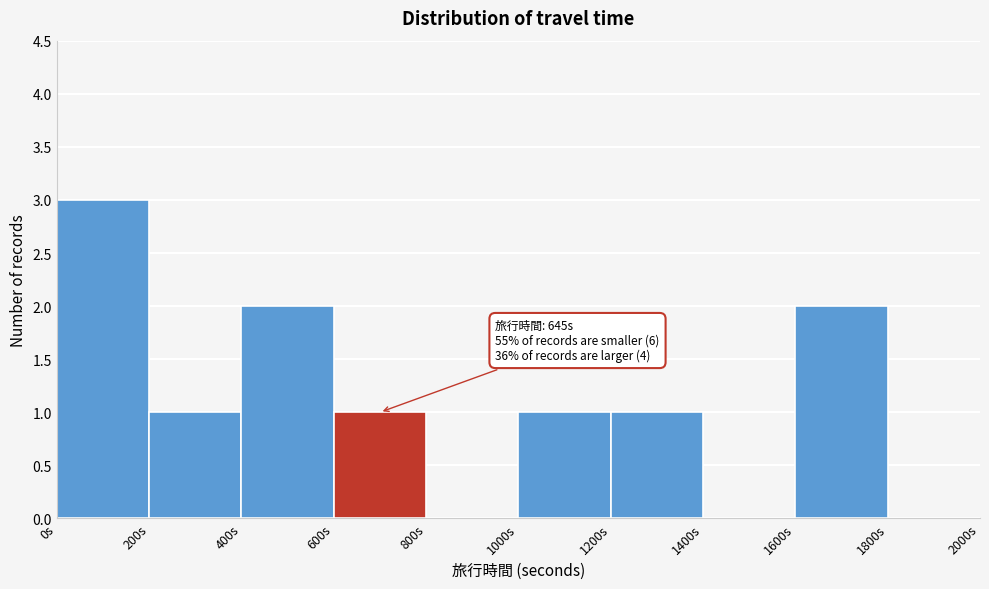

Which range on the x-axis has the tallest bar?

0 to 200